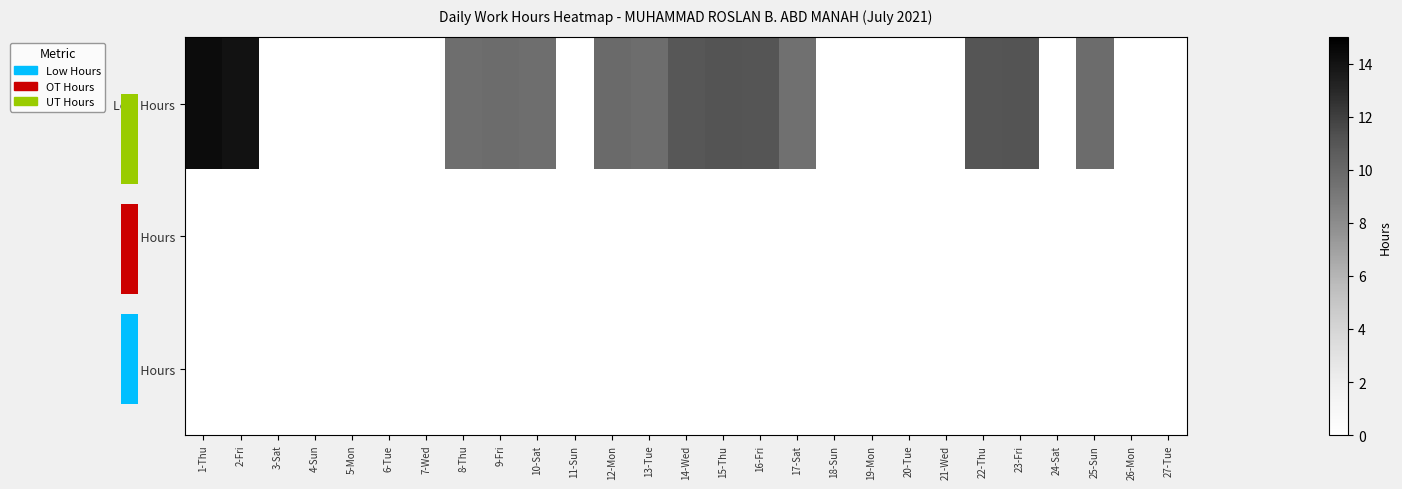

Reading left to right, what are all the values shown in this chart?

Low Hours: 1-Thu=14.3	2-Fri=14.1	3-Sat=0.0	4-Sun=0.0	5-Mon=0.0	6-Tue=0.0	7-Wed=0.0	8-Thu=9.7	9-Fri=9.7	10-Sat=9.7	11-Sun=0.0	12-Mon=9.9	13-Tue=9.7	14-Wed=10.9	15-Thu=11.1	16-Fri=11.0	17-Sat=9.5	18-Sun=0.0	19-Mon=0.0	20-Tue=0.0	21-Wed=0.0	22-Thu=11.0	23-Fri=11.1	24-Sat=0.0	25-Sun=9.8	26-Mon=0.0	27-Tue=0.0
OT Hours: 1-Thu=0.0	2-Fri=0.0	3-Sat=0.0	4-Sun=0.0	5-Mon=0.0	6-Tue=0.0	7-Wed=0.0	8-Thu=0.0	9-Fri=0.0	10-Sat=0.0	11-Sun=0.0	12-Mon=0.0	13-Tue=0.0	14-Wed=0.0	15-Thu=0.0	16-Fri=0.0	17-Sat=0.0	18-Sun=0.0	19-Mon=0.0	20-Tue=0.0	21-Wed=0.0	22-Thu=0.0	23-Fri=0.0	24-Sat=0.0	25-Sun=0.0	26-Mon=0.0	27-Tue=0.0
UT Hours: 1-Thu=0.0	2-Fri=0.0	3-Sat=0.0	4-Sun=0.0	5-Mon=0.0	6-Tue=0.0	7-Wed=0.0	8-Thu=0.0	9-Fri=0.0	10-Sat=0.0	11-Sun=0.0	12-Mon=0.0	13-Tue=0.0	14-Wed=0.0	15-Thu=0.0	16-Fri=0.0	17-Sat=0.0	18-Sun=0.0	19-Mon=0.0	20-Tue=0.0	21-Wed=0.0	22-Thu=0.0	23-Fri=0.0	24-Sat=0.0	25-Sun=0.0	26-Mon=0.0	27-Tue=0.0